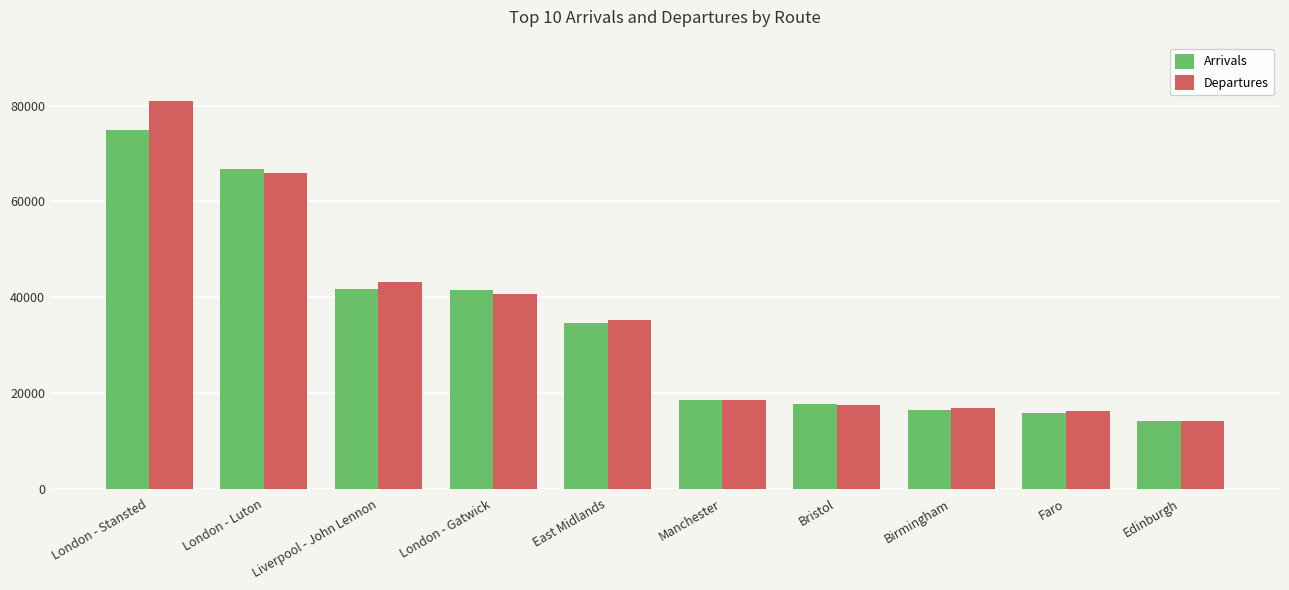

What is the value of the Arrivals bar at the 8th from the left?

16400